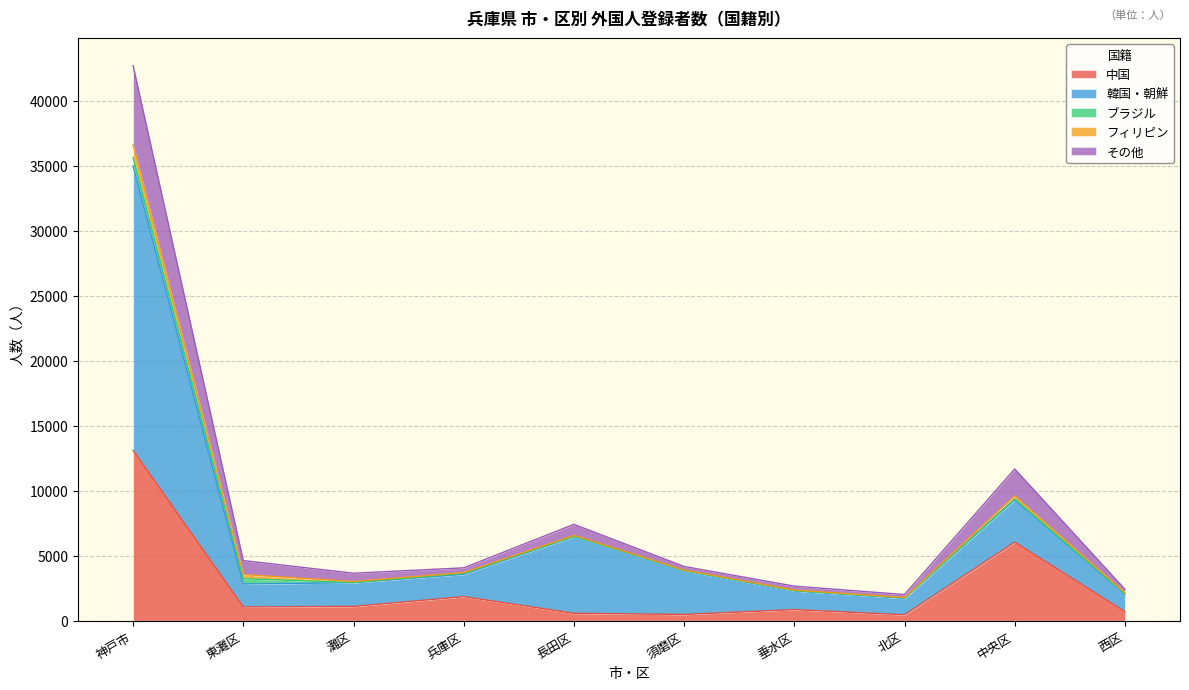

What is the difference between the second highest and second lowest values in the 中国 series?

5562